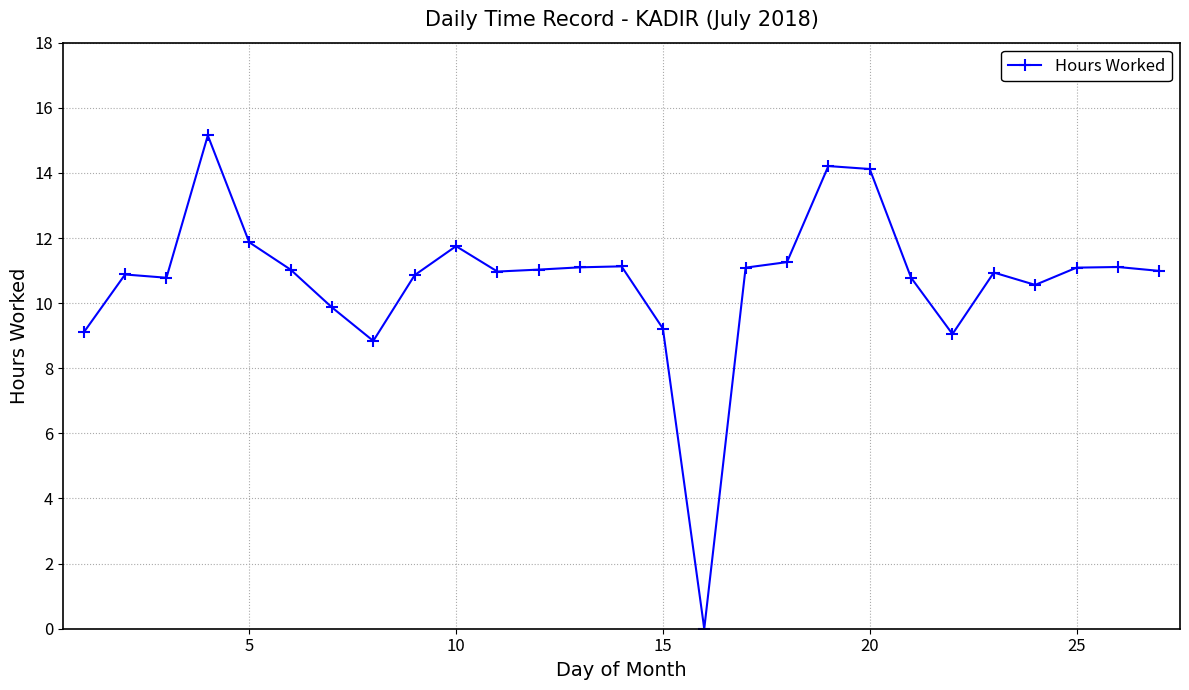

What is the difference between the second highest and minimum values?

14.2